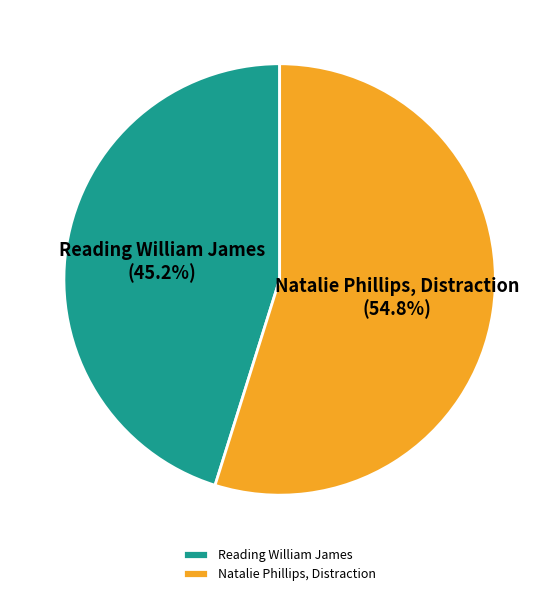

Count the number of slices in the pie.

2